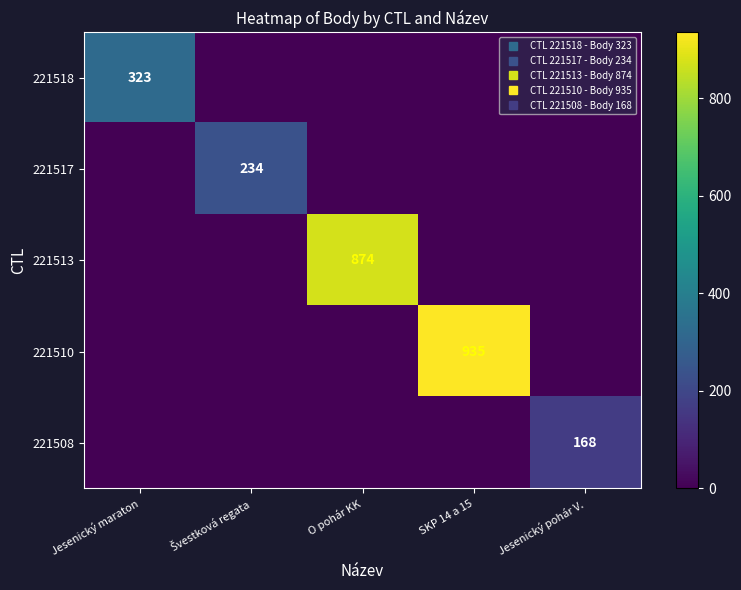

At Švestková regata, list the series in order from smallest to largest.

221518, 221513, 221510, 221508, 221517